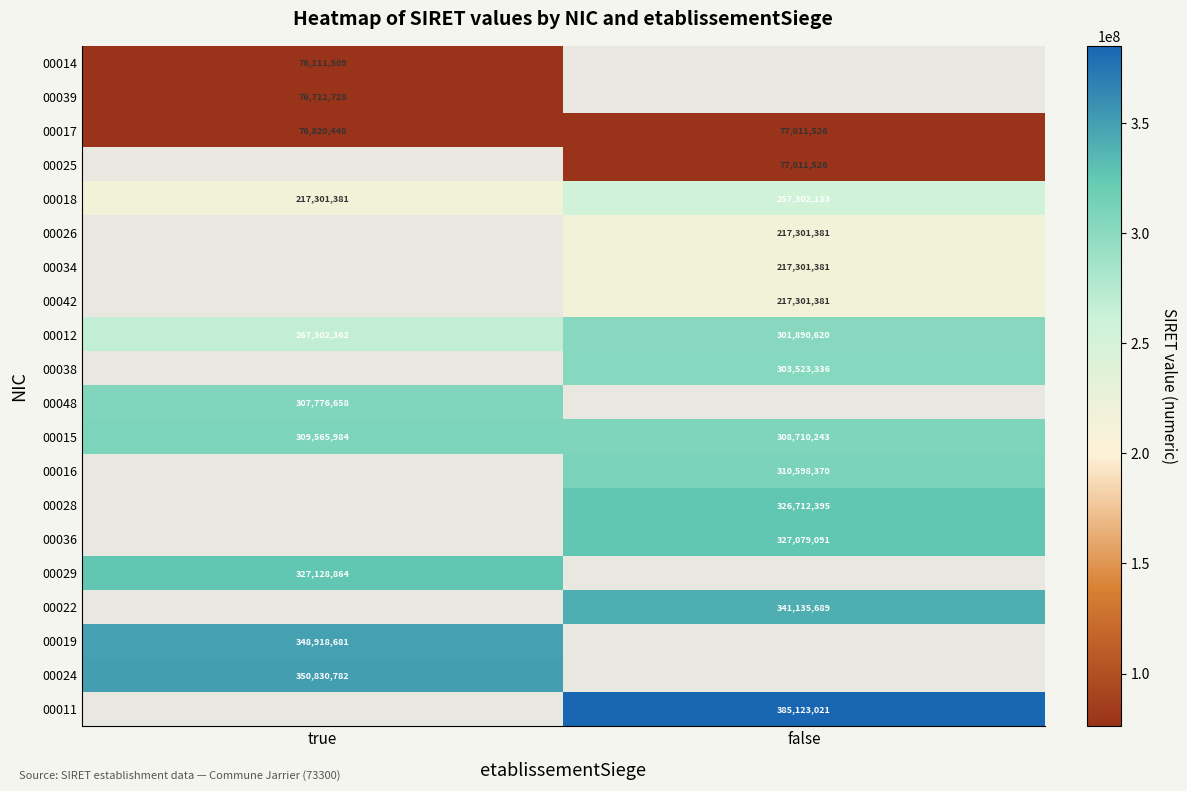

What value does the 00015 series have at false, to the nearest 100?

308710200